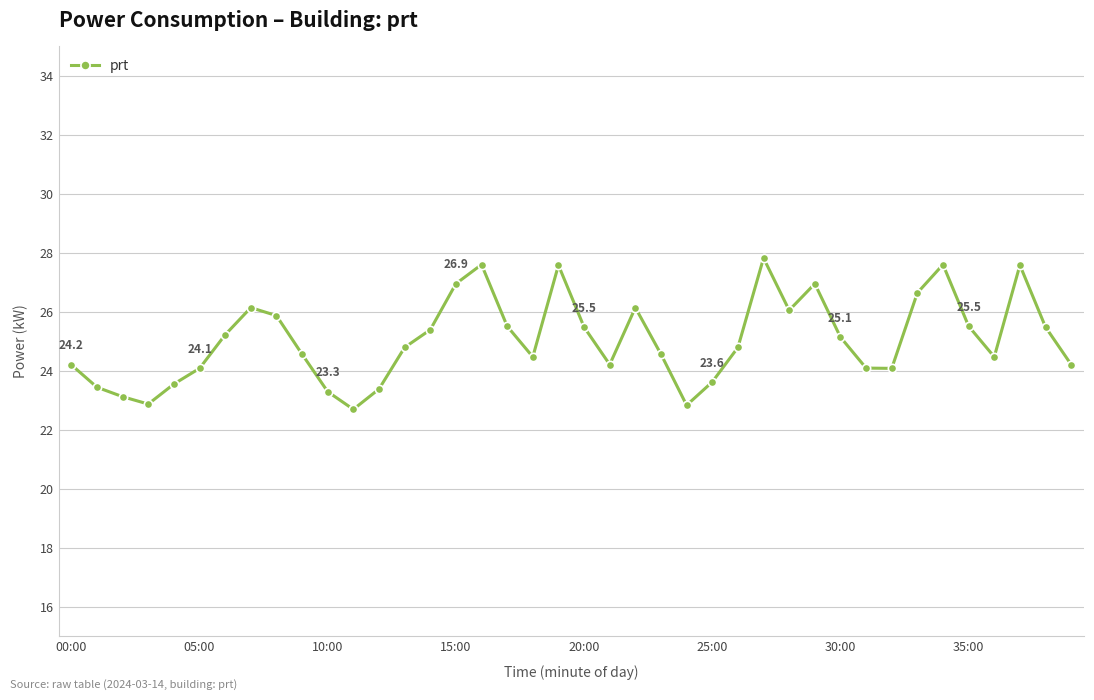

What is the sum of all values?

1002.0